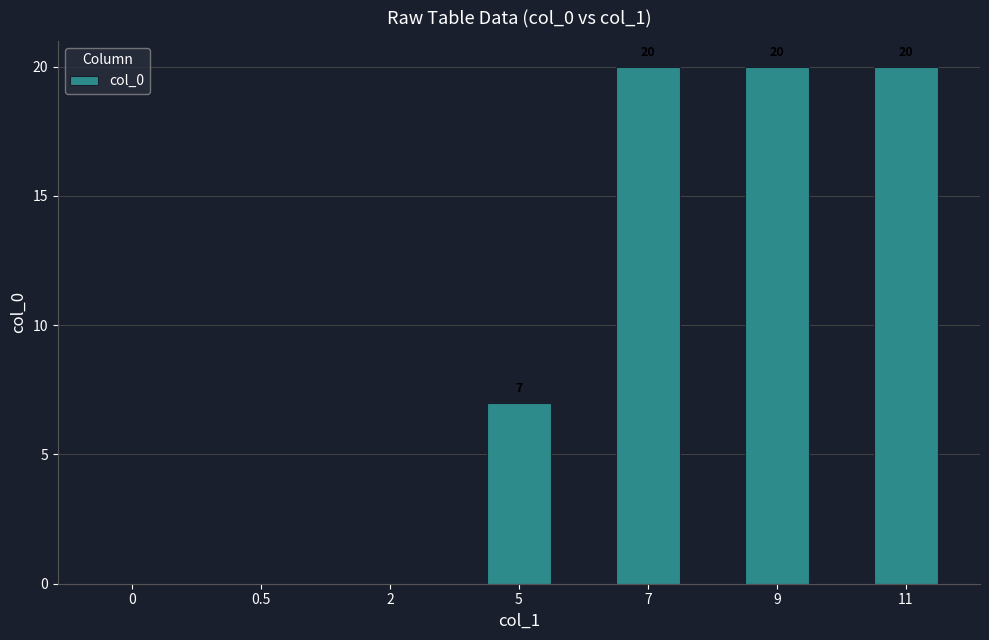

How many values are between 0 and 20?

7